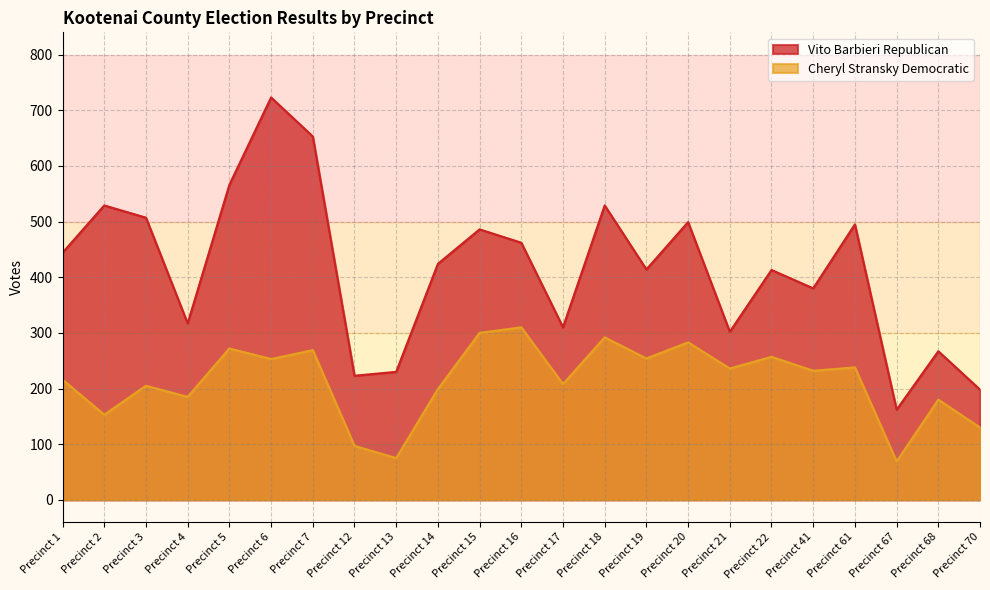

True or false: Cheryl Stransky Democratic and Vito Barbieri Republican intersect in this chart.

False